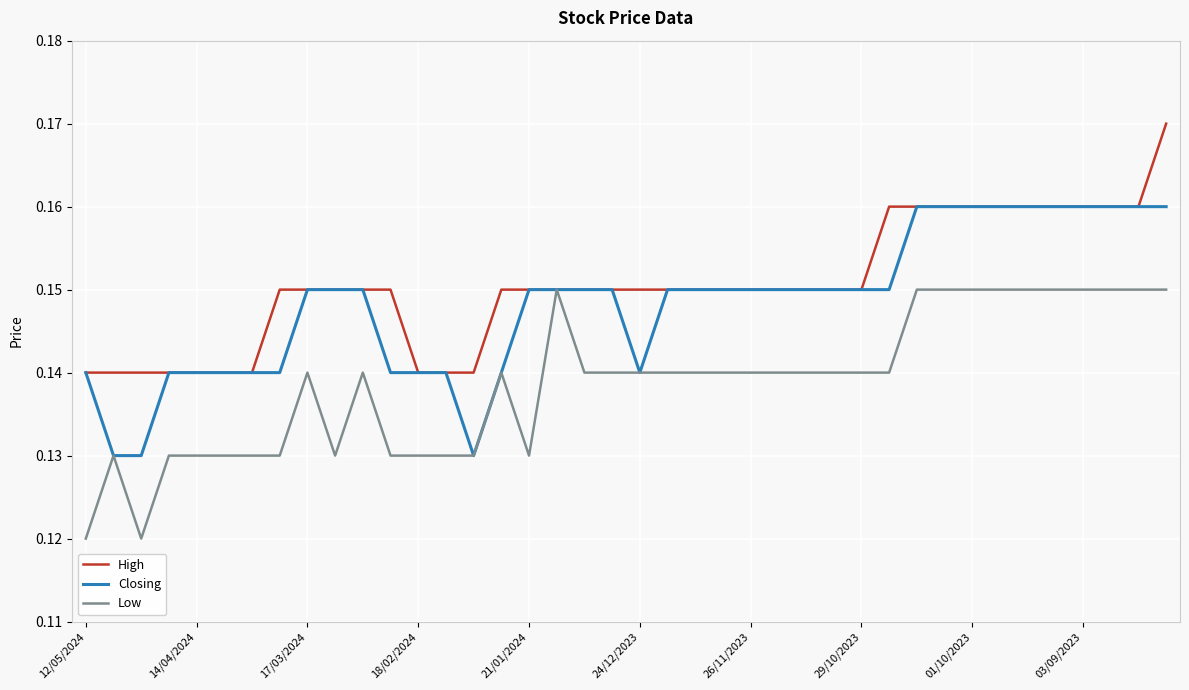

Rank the series by their average value, from lowest to highest.

Low, Closing, High